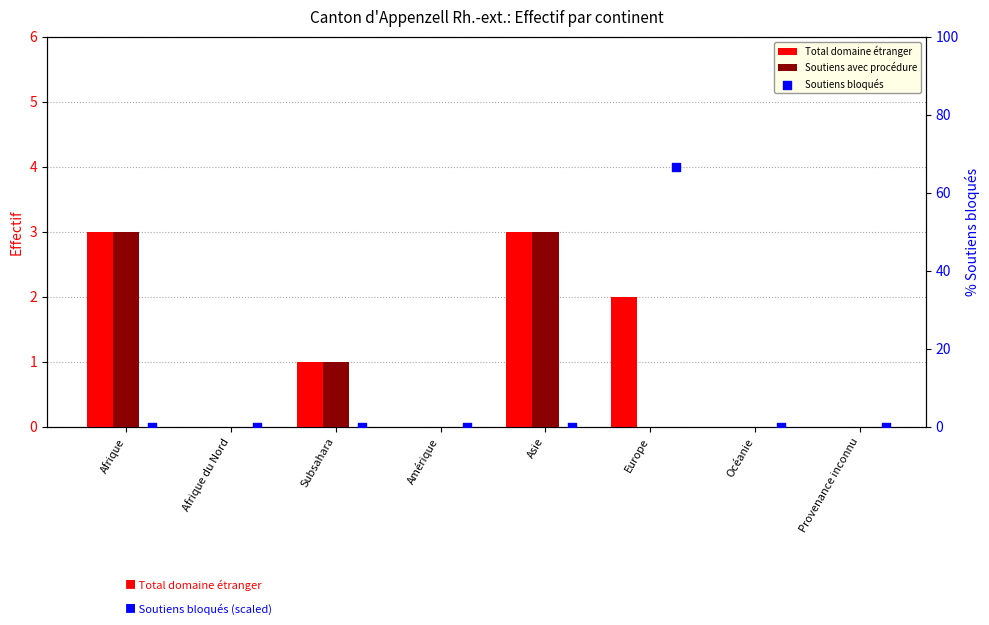

Which series has the largest total across all categories?

Soutiens bloqués